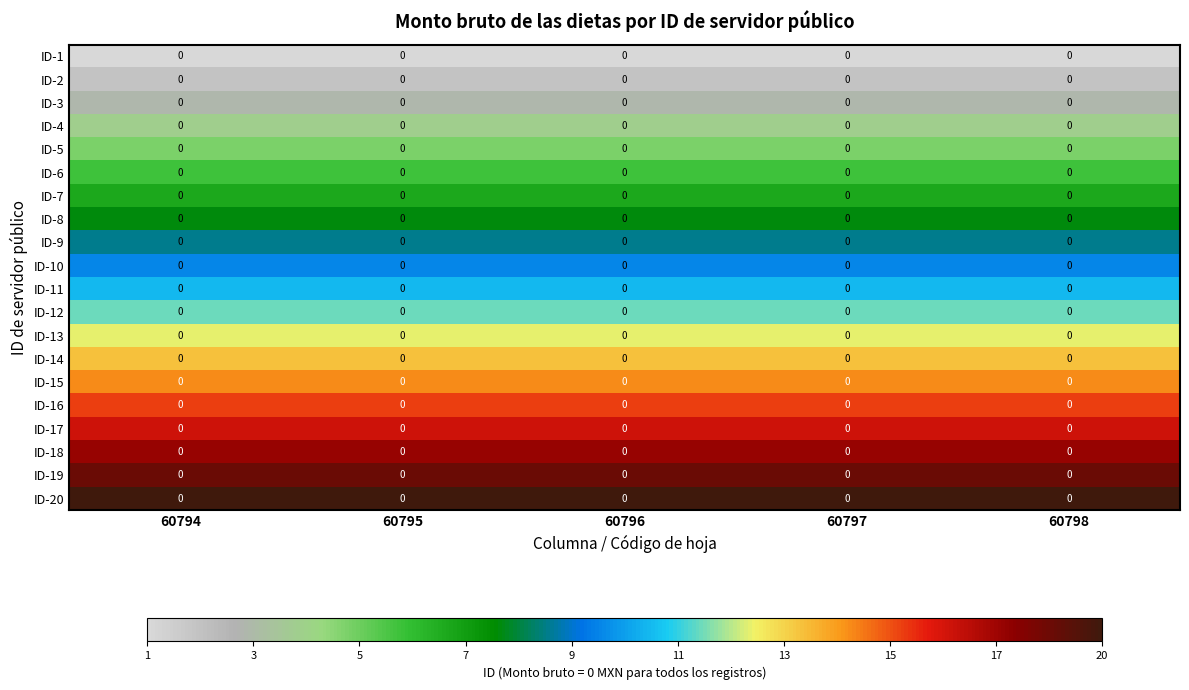

At which category is the sum across all series the highest?

60794